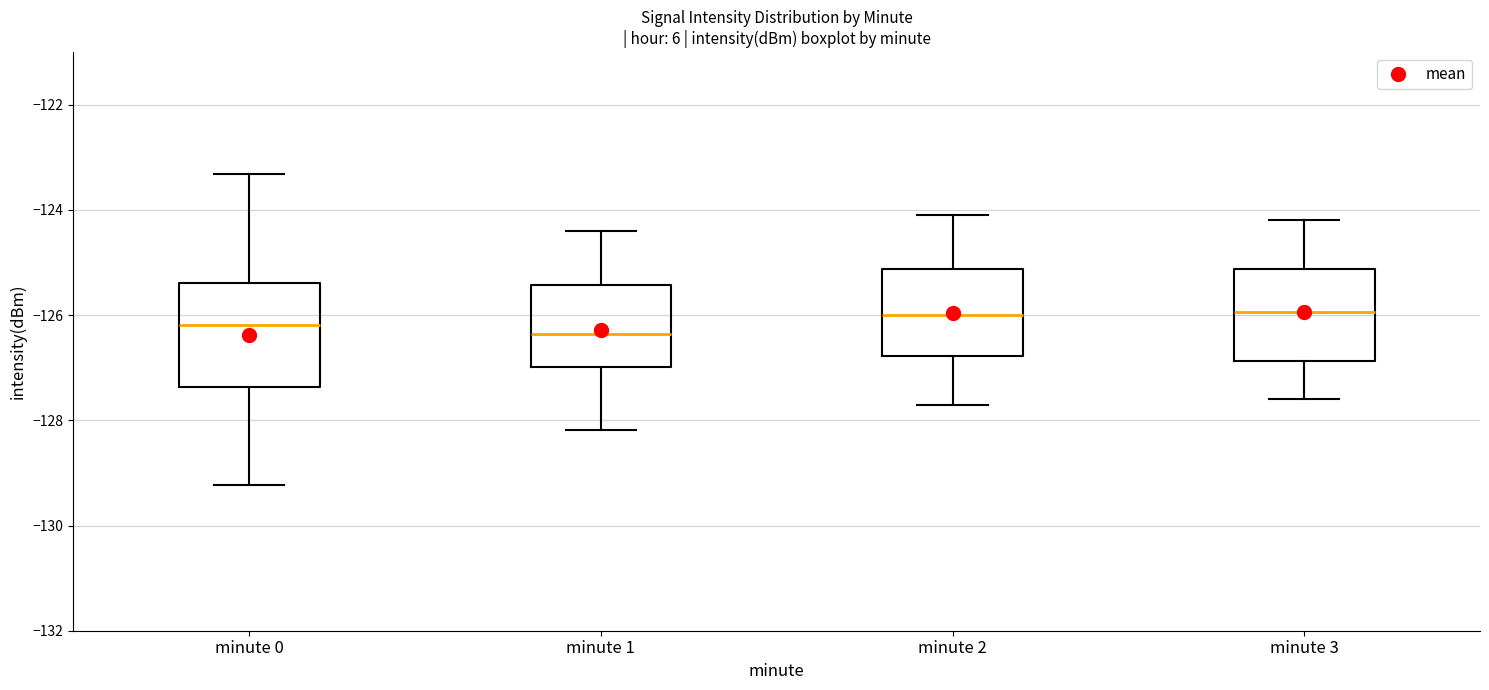

Comparing the boxes themselves (not the whiskers), which one is the tallest?

minute 0